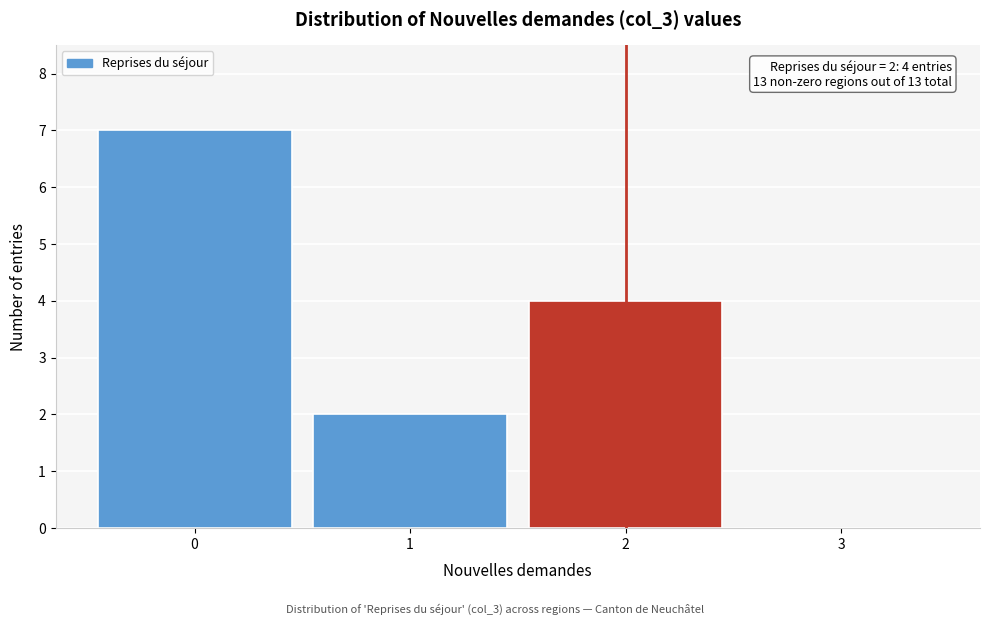

Over which range of the x-axis is the bar tallest?

-0.5 to 0.5